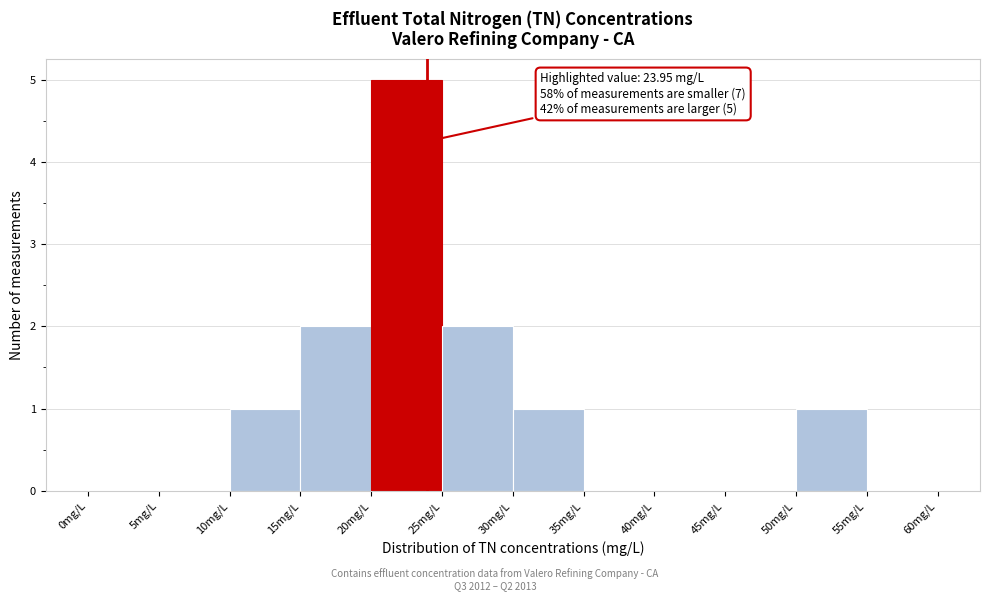

Which range on the x-axis has the tallest bar?

20 to 25